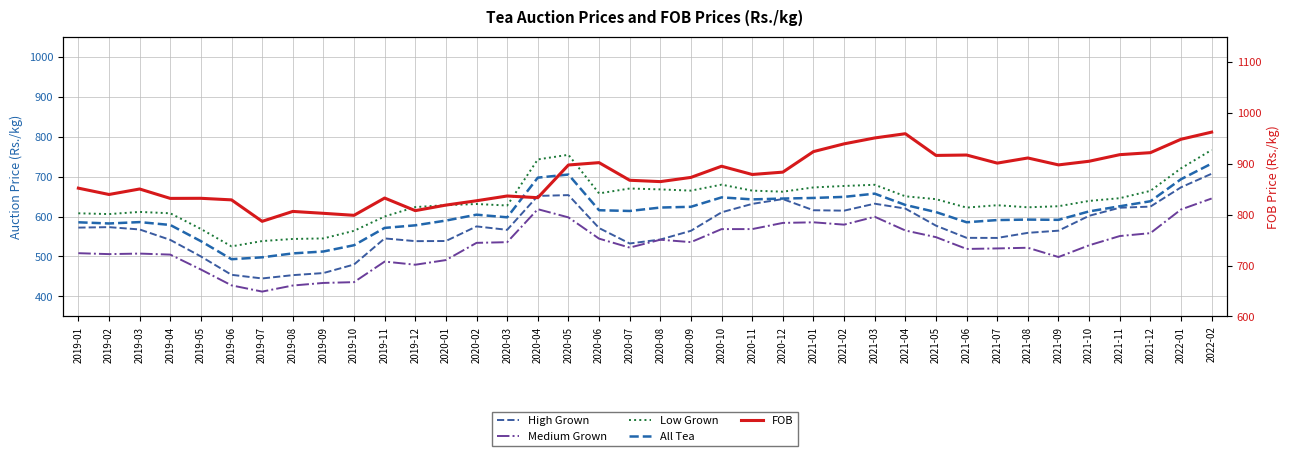

At which category does High Grown reach its first local valley?

2019-07